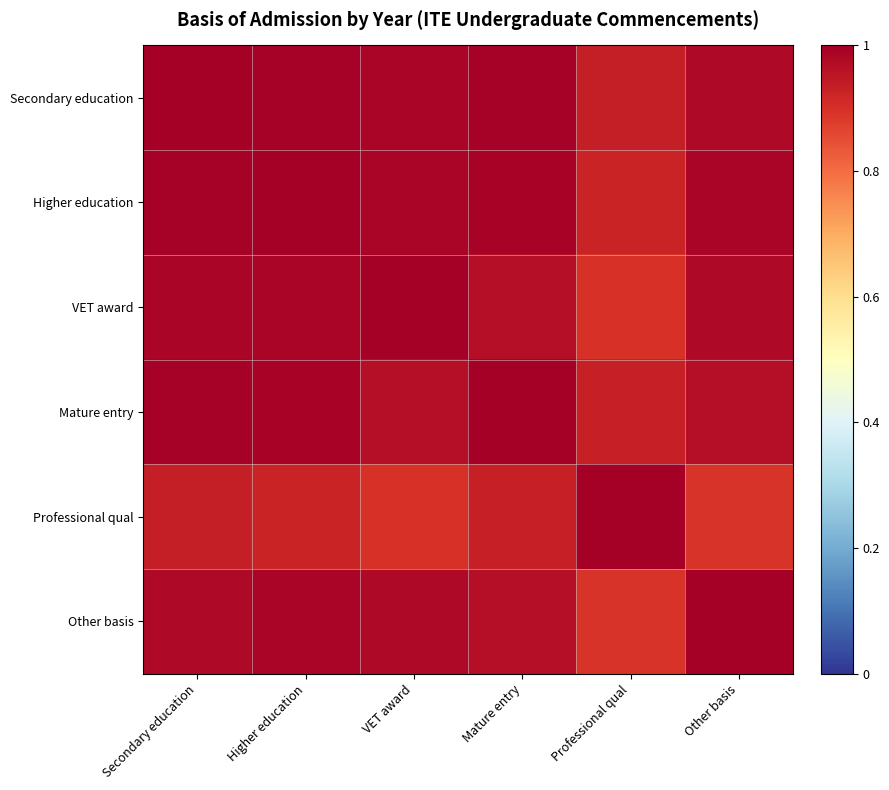

Between Other basis and Professional qual, which is larger?

Other basis